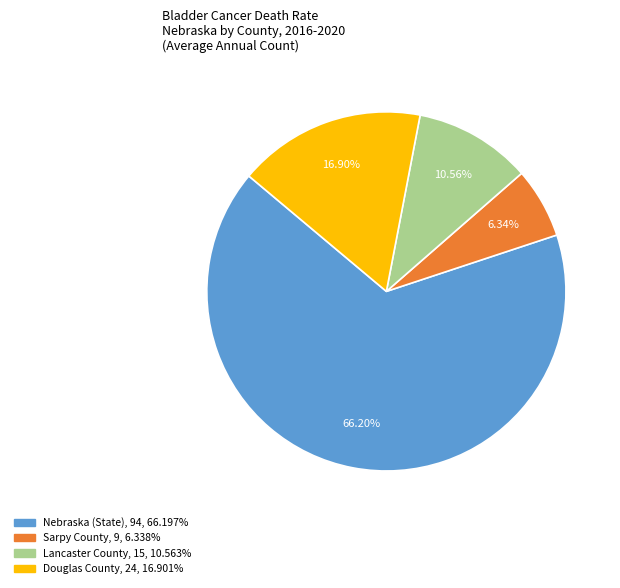

Which slice represents more than half of the pie?

Nebraska (State)